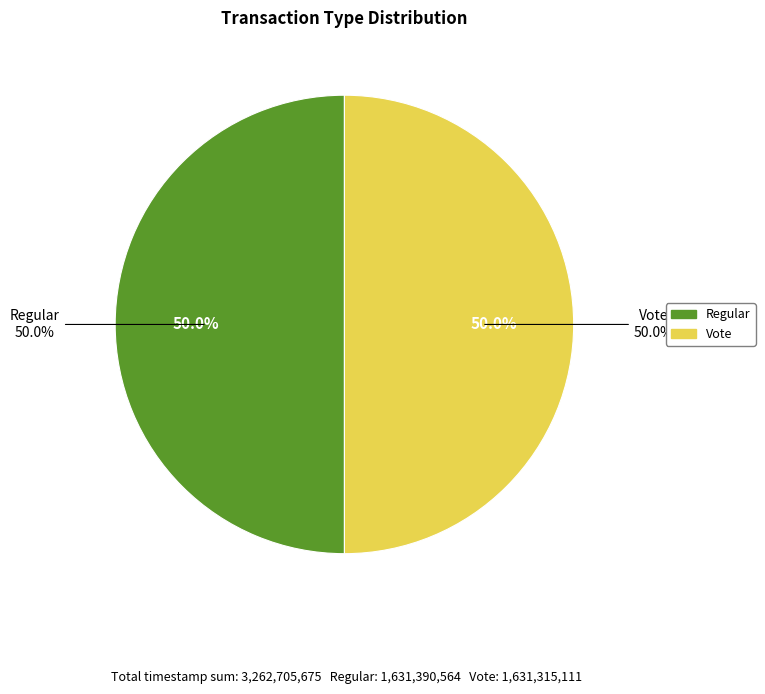

To the nearest percent, what is the combined percentage of Regular and Vote?

100%